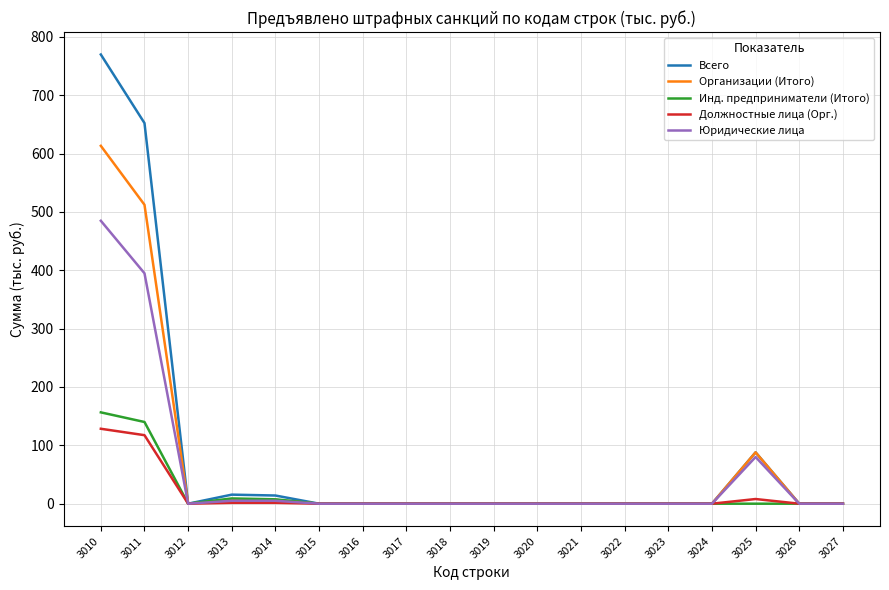

The Должностные лица (Орг.) series shows 0.0 at 3017. True or false?

True